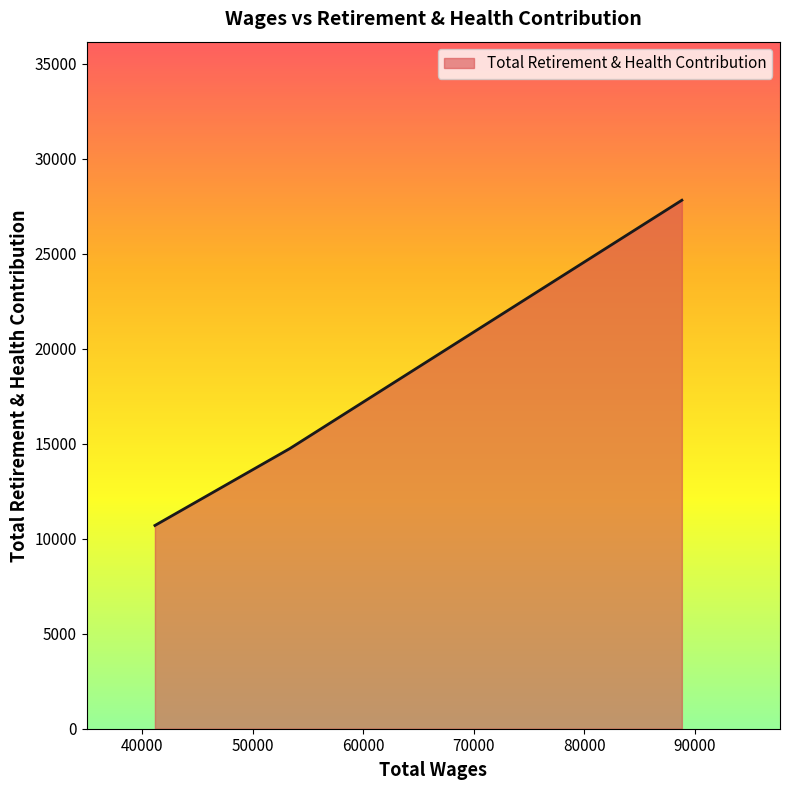

How many distinct data groups are displayed?

1